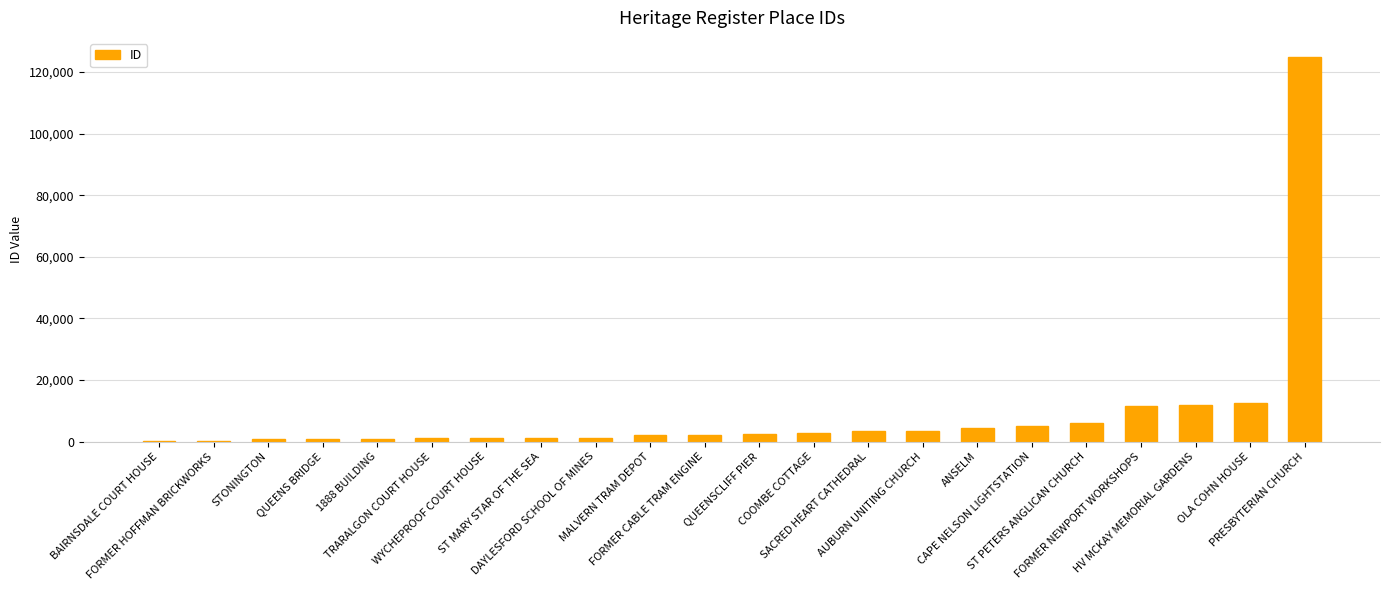

What is the maximum value shown in the chart?

124816